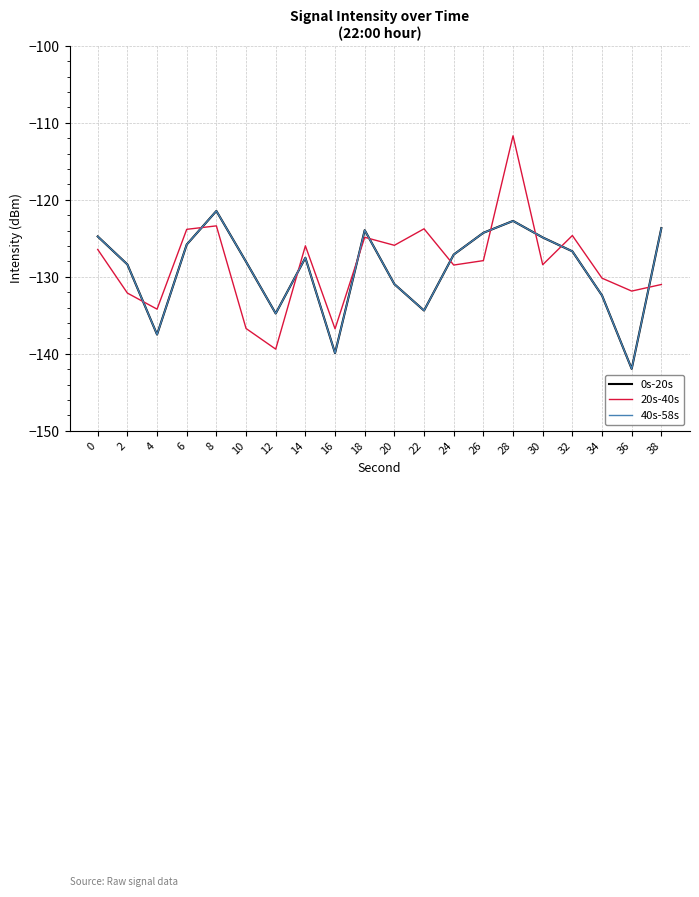

At which category is the sum across all series the highest?

28